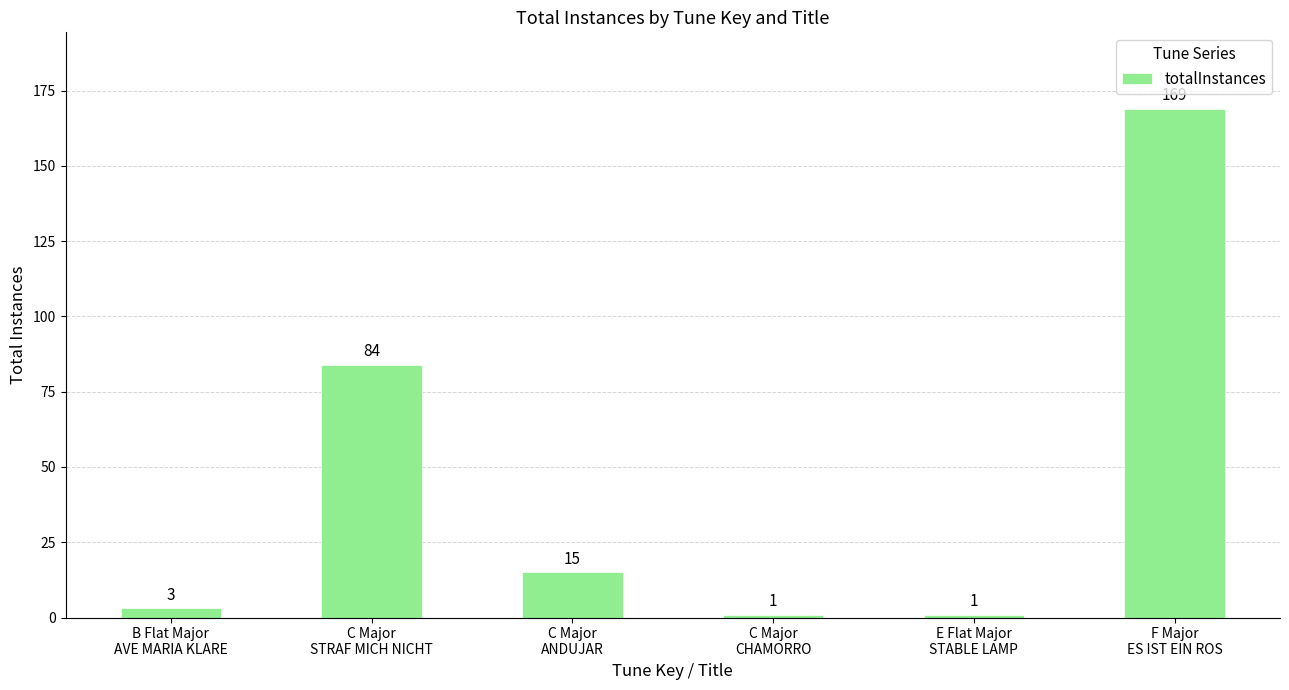

How many data points does each series have?

6